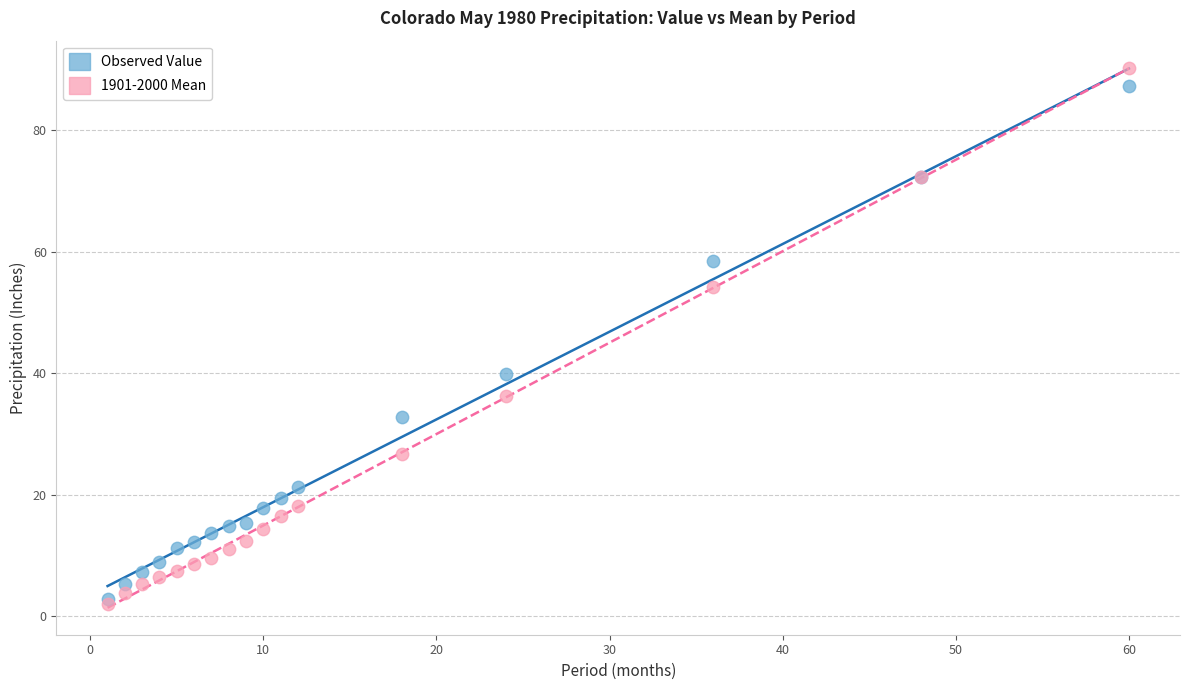

In the Observed Value series, what Y value is closest to 45?

39.9